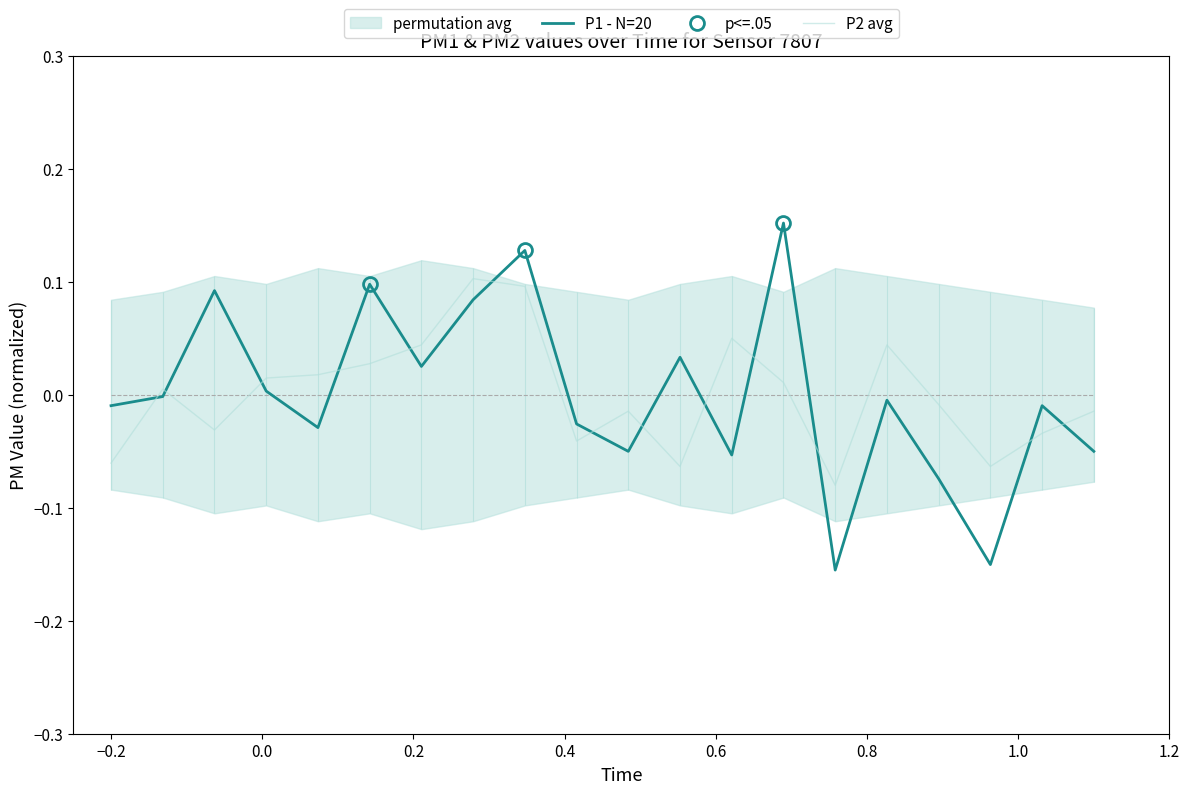

True or false: P2 avg and P1 - N=20 intersect in this chart.

True